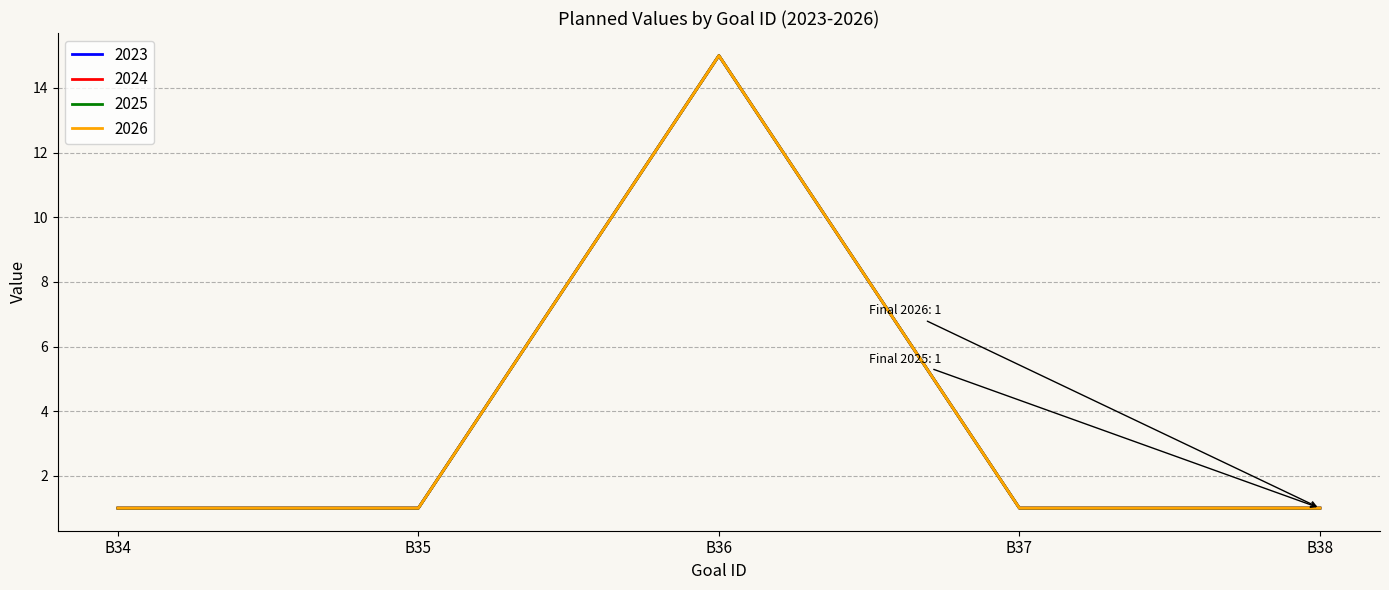

Is this an area chart (filled region under the line)?

No